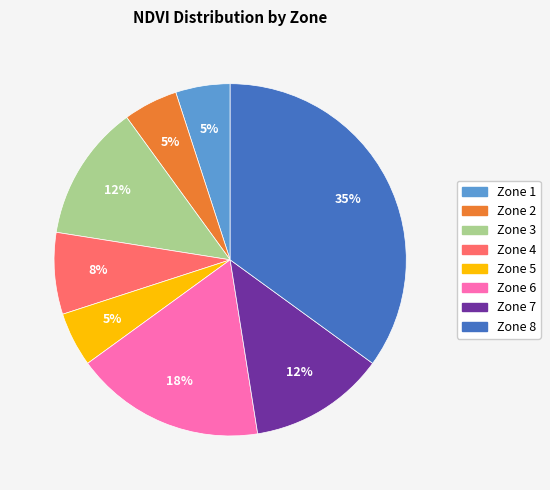

Is there any slice that represents more than half of the pie?

No